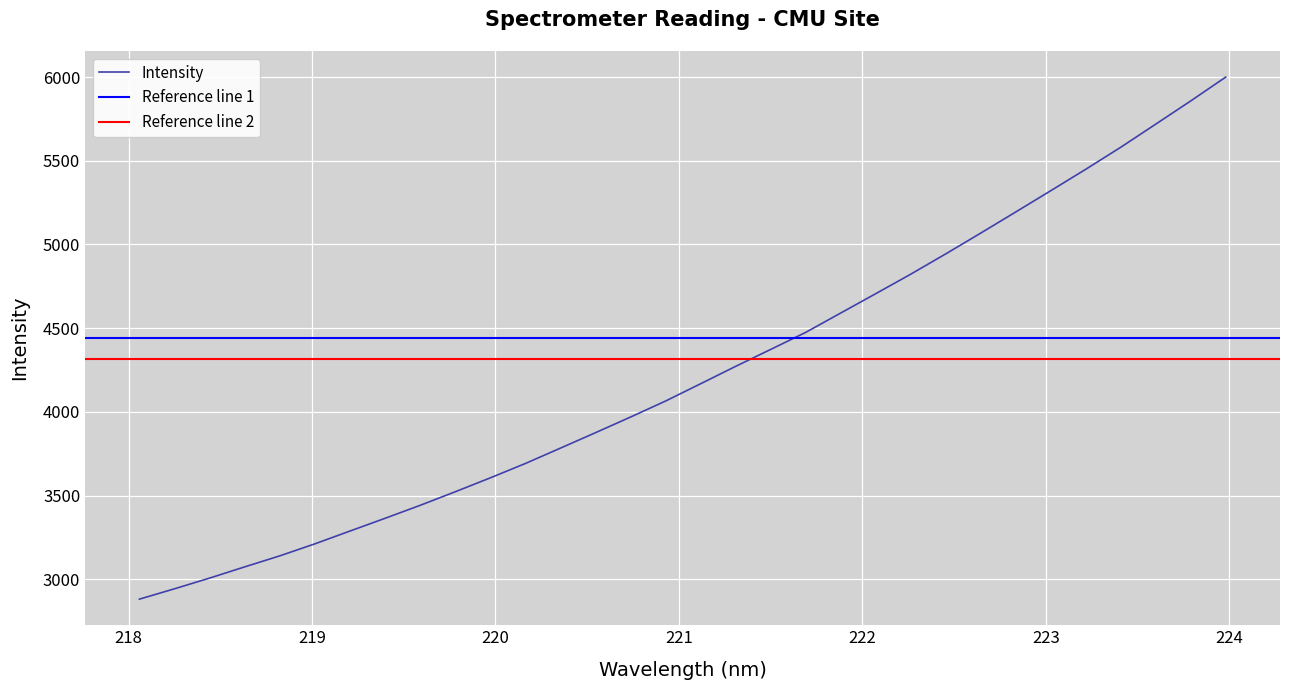

What is the lowest value of the Intensity series?

2882.2